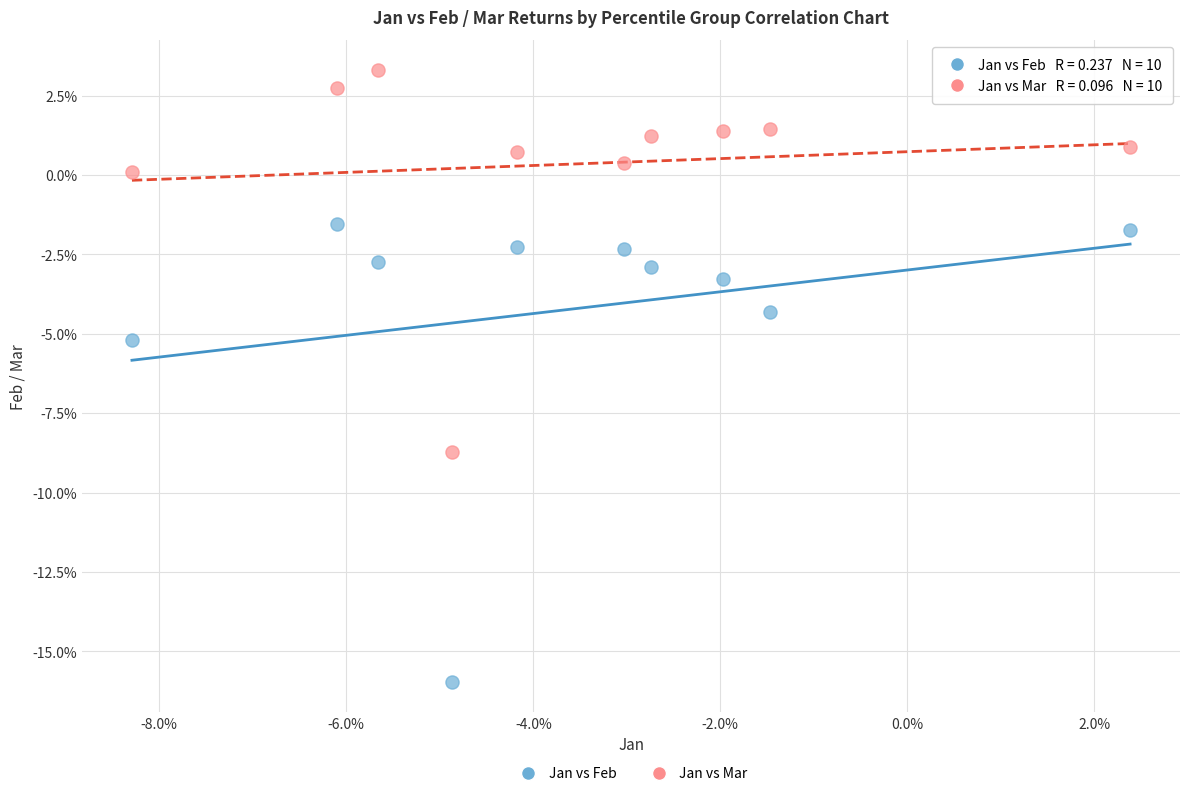

What are all the series names shown in the legend?

Jan vs Feb, Jan vs Mar